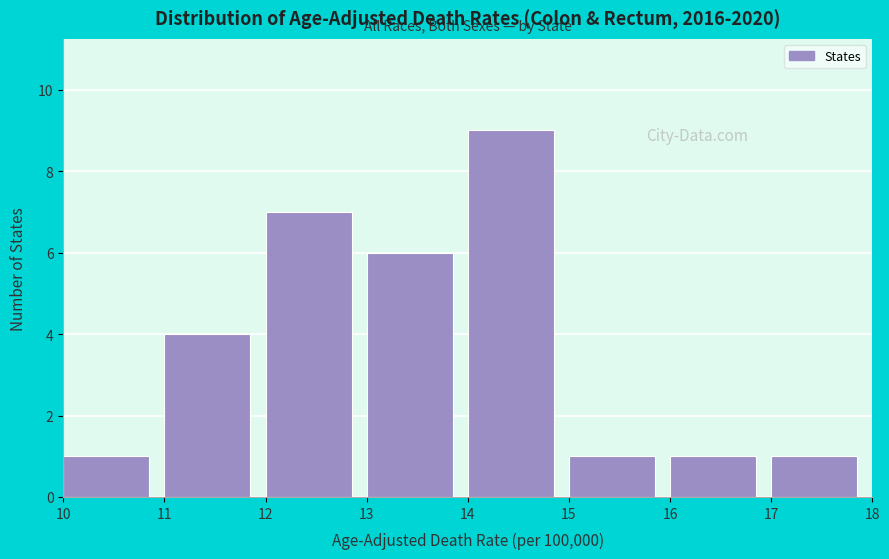

Reading left to right, list every bar in this chart as the range it spans on the x-axis followed by its height. The values are not printed on the chart, so give them approximately, as read against the axis.

10 to 11: 1
11 to 12: 4
12 to 13: 7
13 to 14: 6
14 to 15: 9
15 to 16: 1
16 to 17: 1
17 to 18: 1